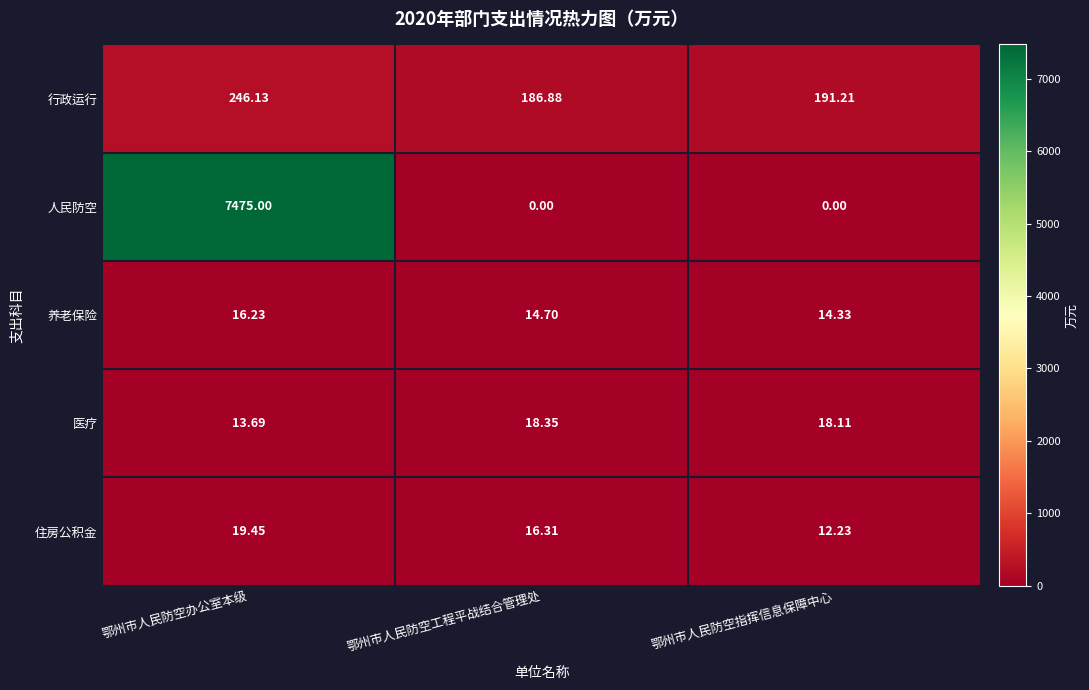

At which label does 医疗 reach its minimum?

鄂州市人民防空办公室本级